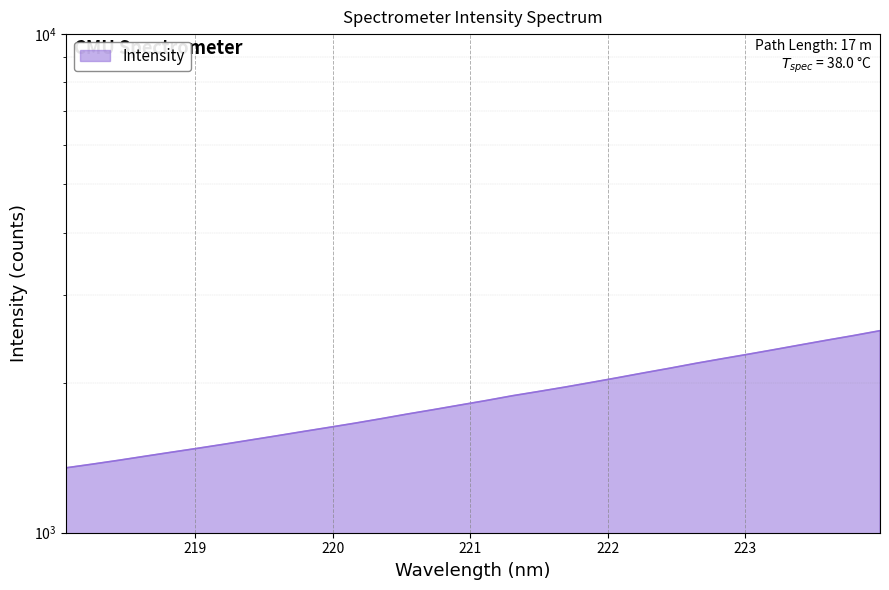

The chart shows a value of 2046.2 at 222.0721. True or false?

True